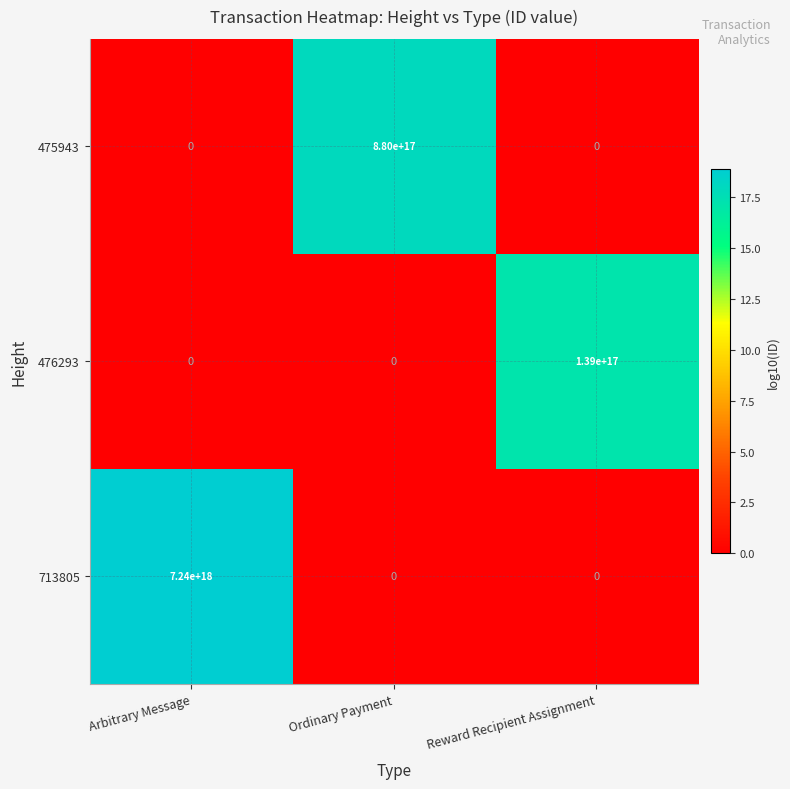

Which series has the widest spread of values?

713805